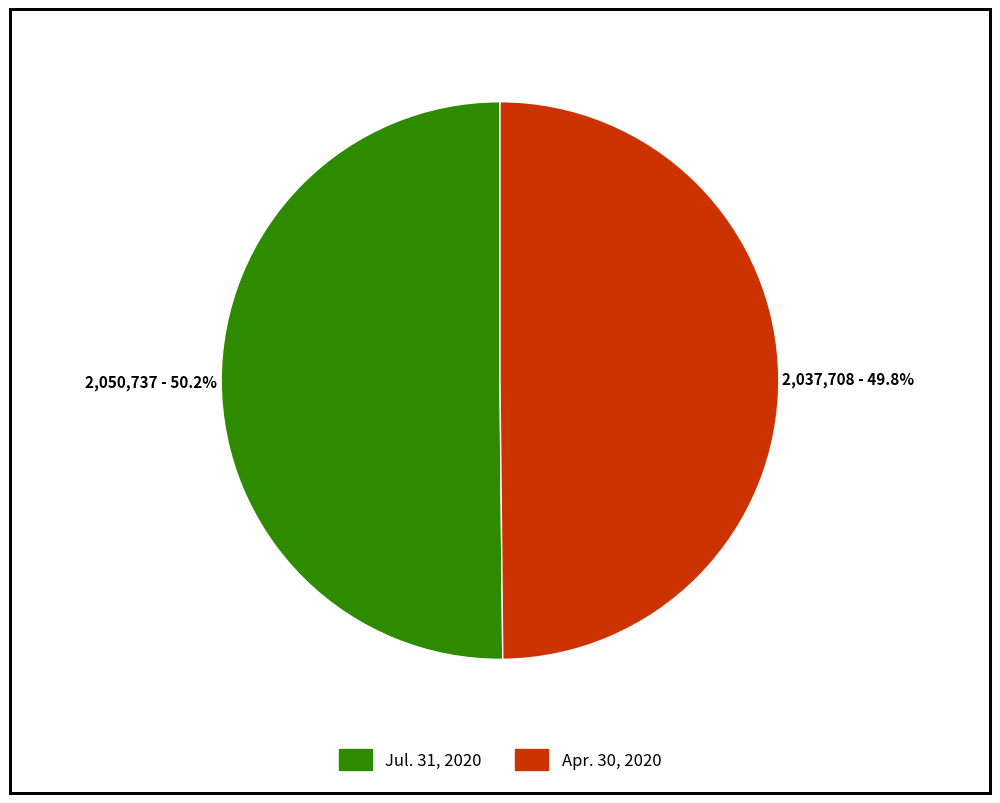

Approximately how many times larger is the value at Jul. 31, 2020 compared to Apr. 30, 2020?

1.0